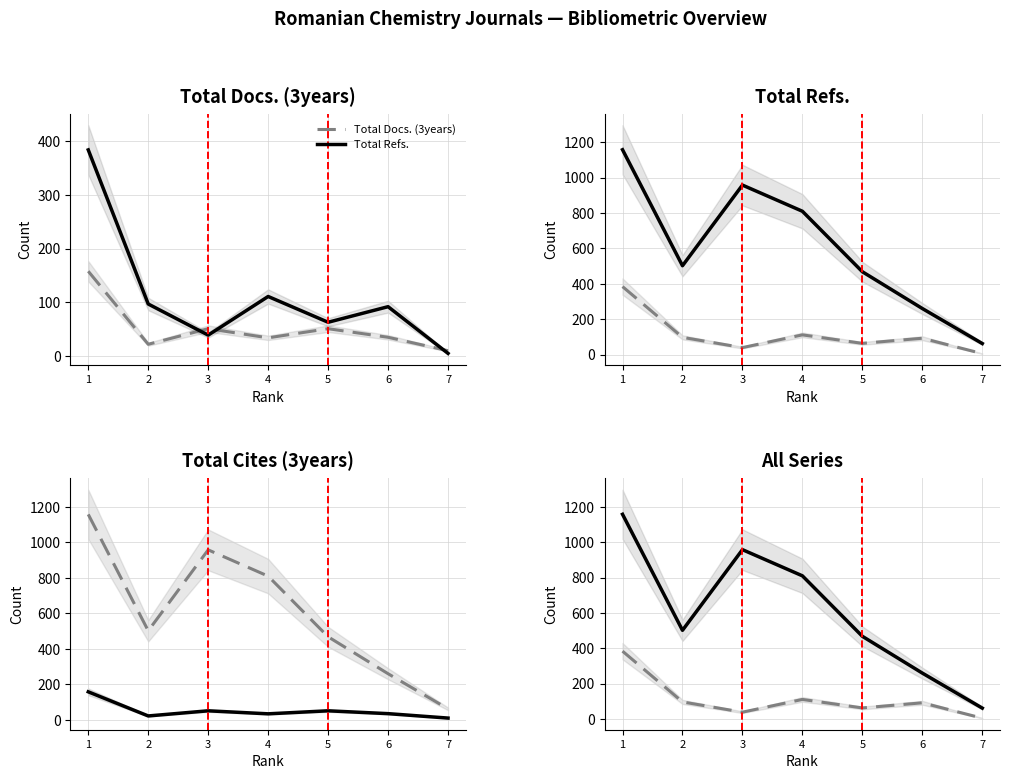

Rank the series by their maximum value, from highest to lowest.

Total Cites (3years), Total Refs., Total Docs. (3years)